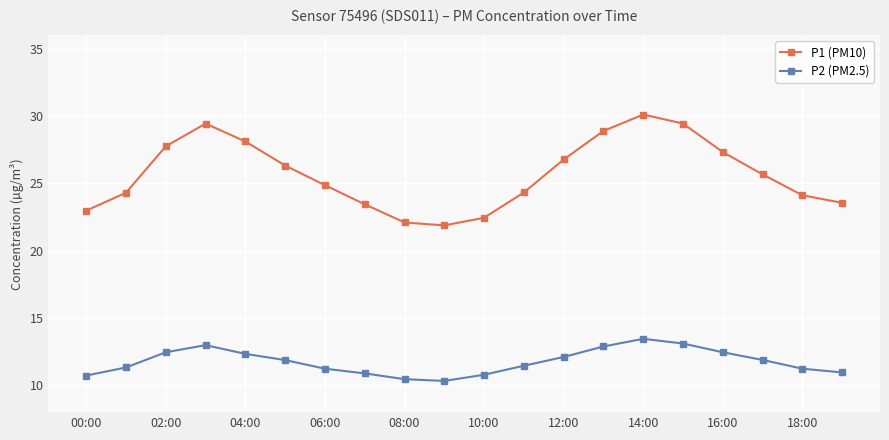

What is the maximum value for P1 (PM10)?

30.1